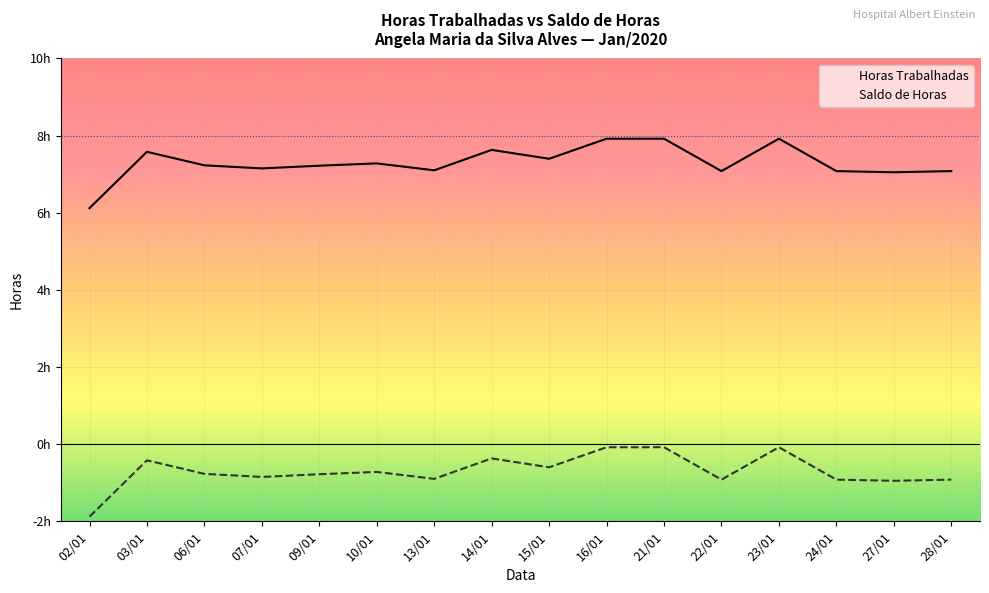

Count the number of categories in the chart.

16